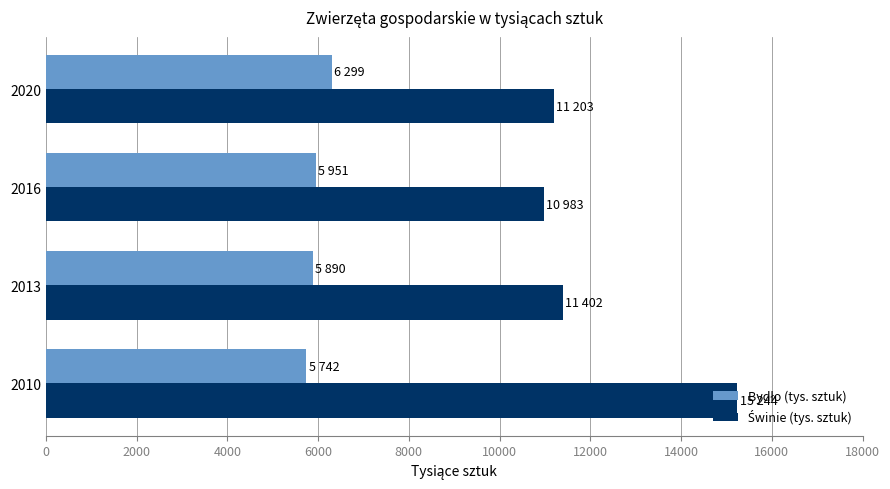

Which category has the highest value across all series?

2010